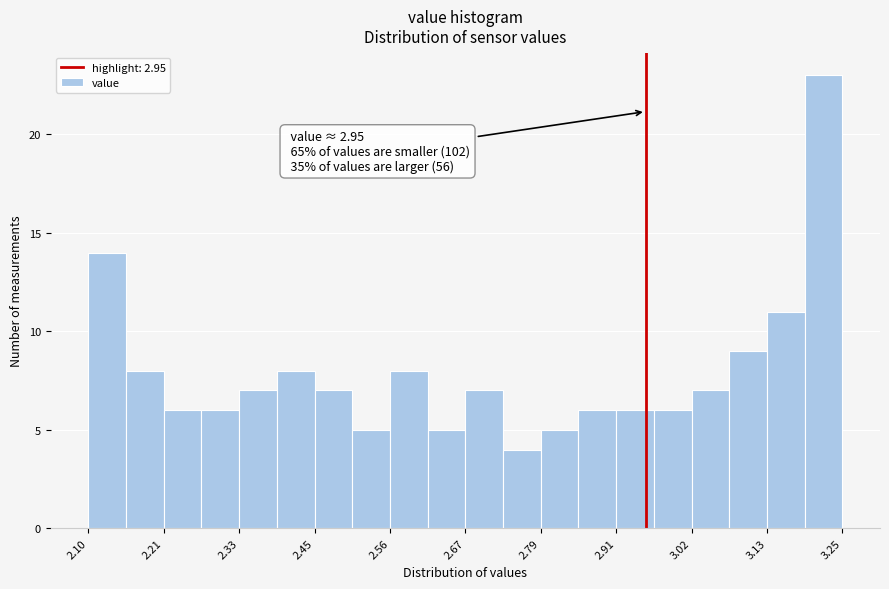

Around what value on the x-axis is the tallest bar? Give the approximate position of its centre, as read against the axis.

3.22